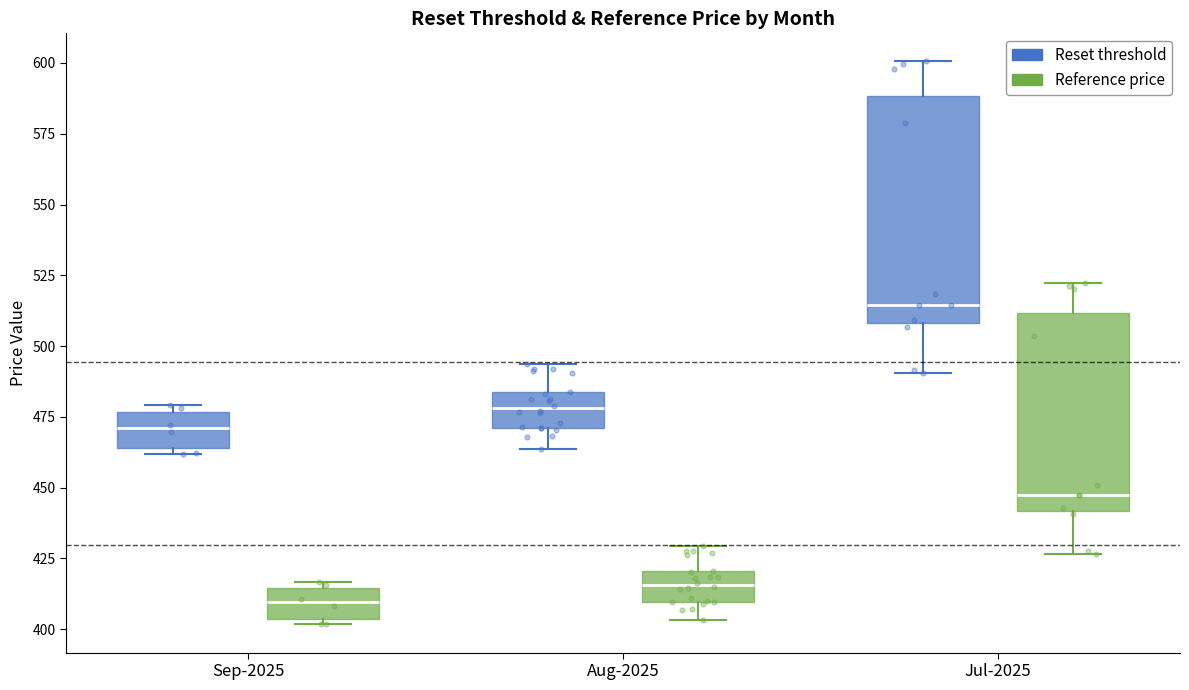

Which box is the tallest, from its lower edge to its upper edge?

Jul-2025 (Reset threshold)